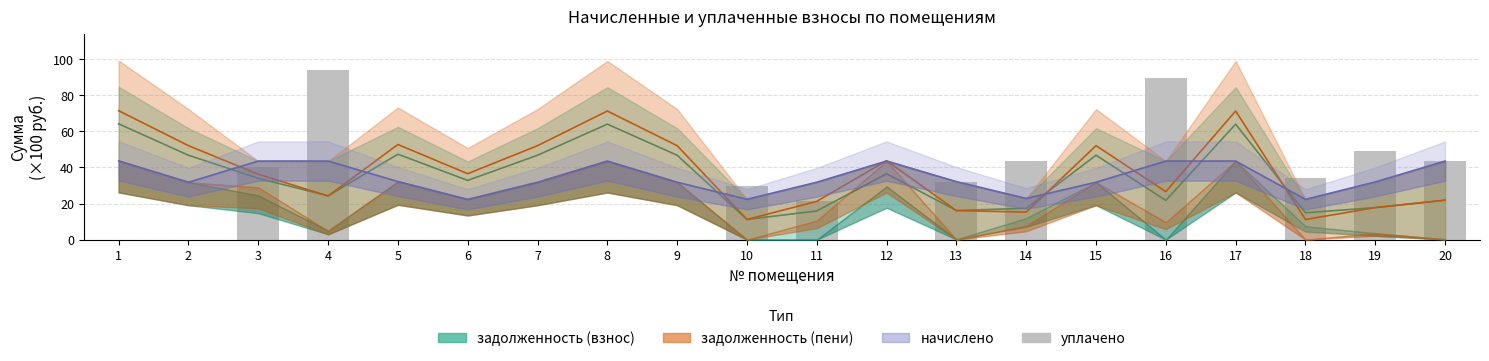

True or false: the data shows 64.3 at 12.

False